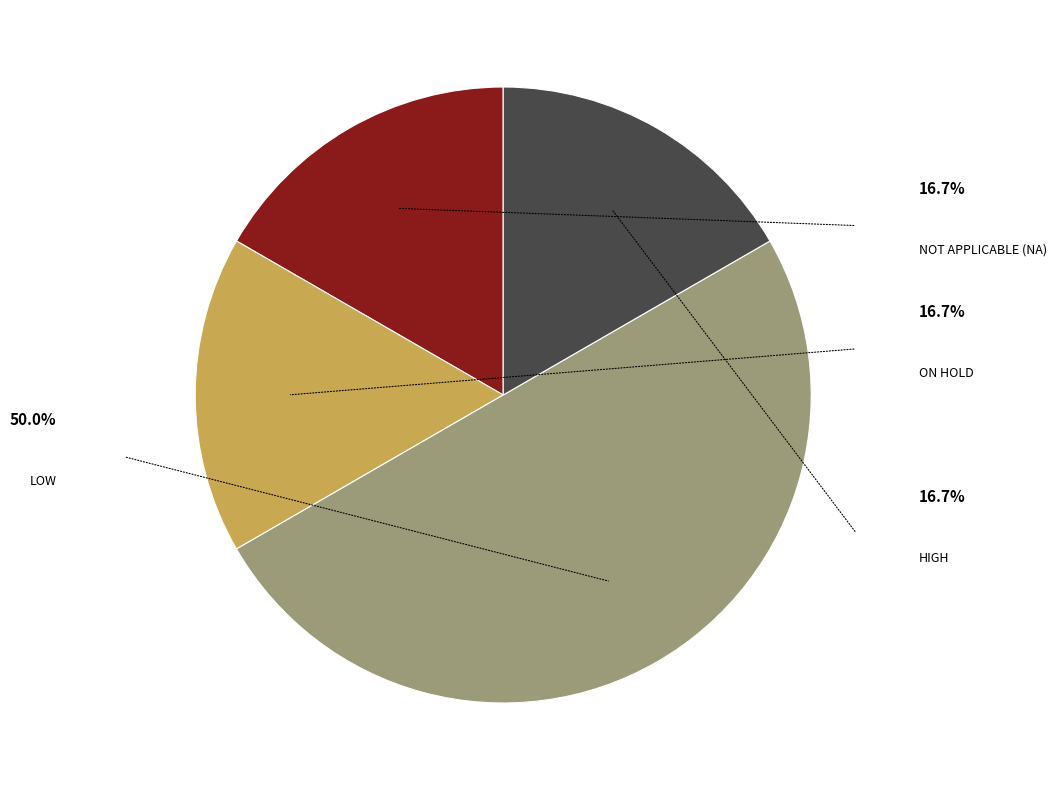

How many segments does this pie chart have?

4